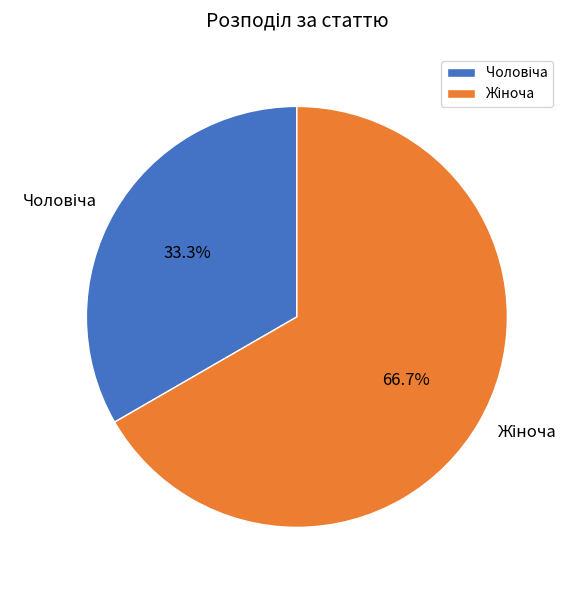

Does any single category account for the majority?

Yes